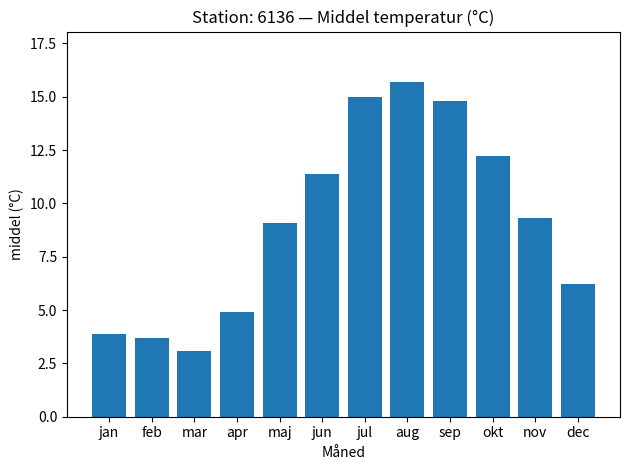

What is the change in value from feb to apr?

+1.2